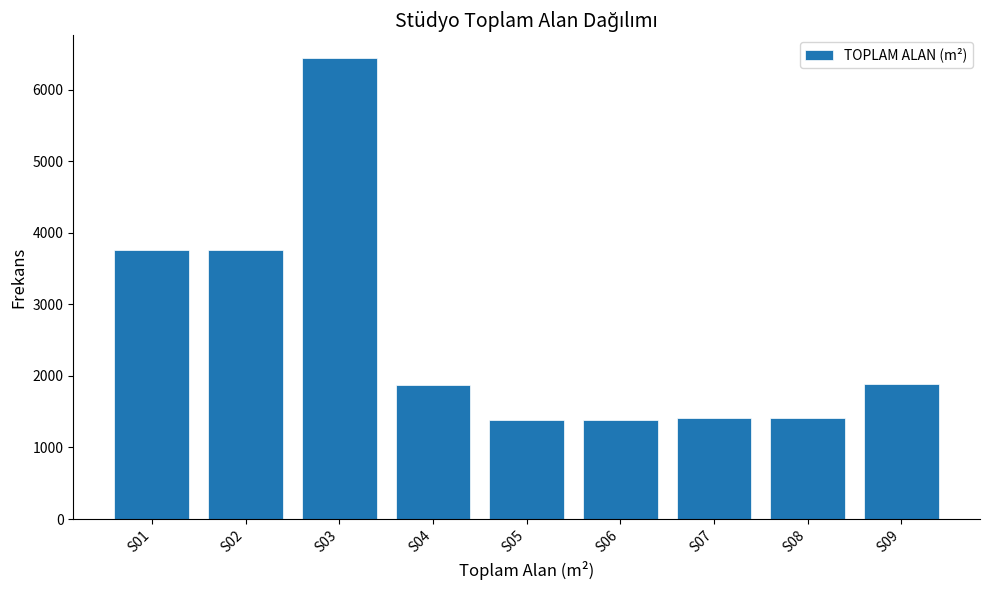

What is the greatest value displayed?

6436.0